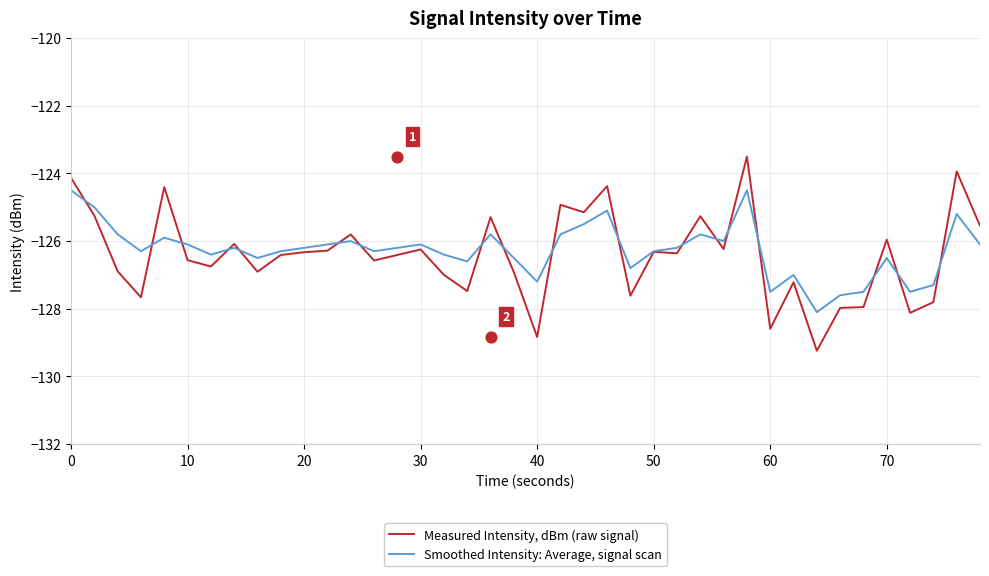

What is the lowest value of the Measured Intensity, dBm (raw signal) series?

-129.2